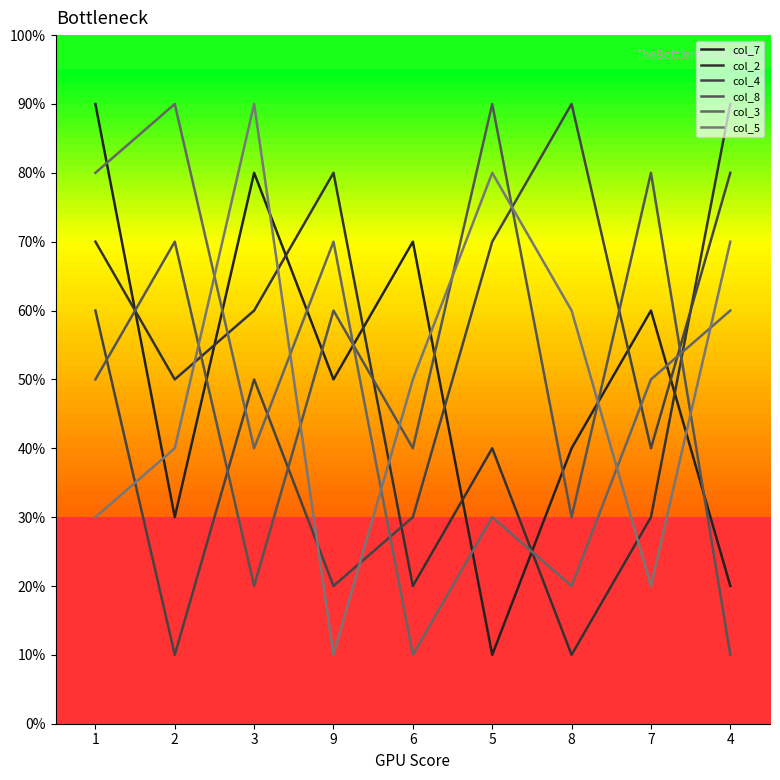

Reading right to left, extract all data points from this chart.

col_7: 2	6	4	1	7	5	8	3	9
col_2: 9	3	1	4	2	8	6	5	7
col_4: 8	4	9	7	3	2	5	1	6
col_8: 1	8	3	9	4	6	2	7	5
col_3: 6	5	2	3	1	7	4	9	8
col_5: 7	2	6	8	5	1	9	4	3